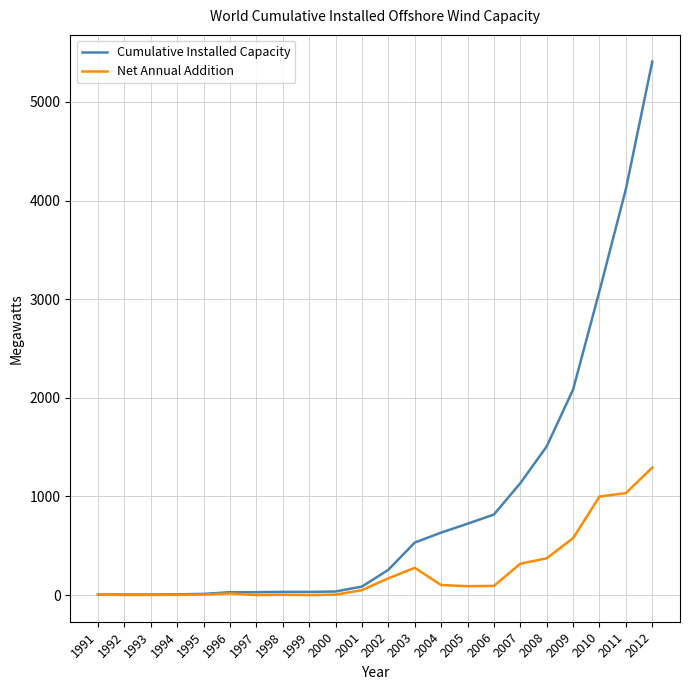

Rank the series by their maximum value, from highest to lowest.

Cumulative Installed Capacity, Net Annual Addition